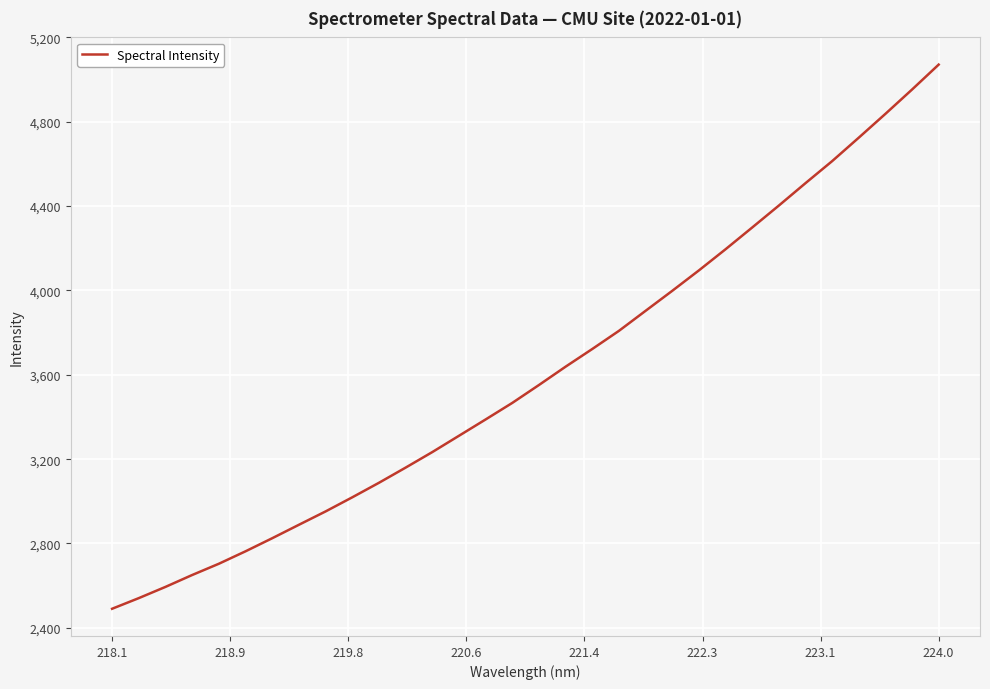

What is the minimum value shown in the chart?

2490.5